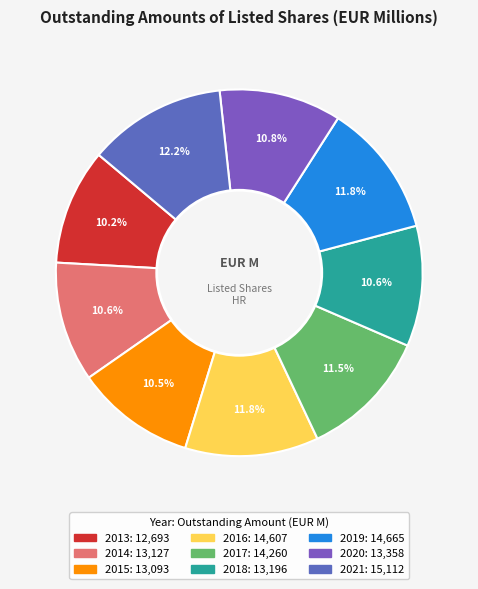

Which category has the biggest portion of the pie?

2021